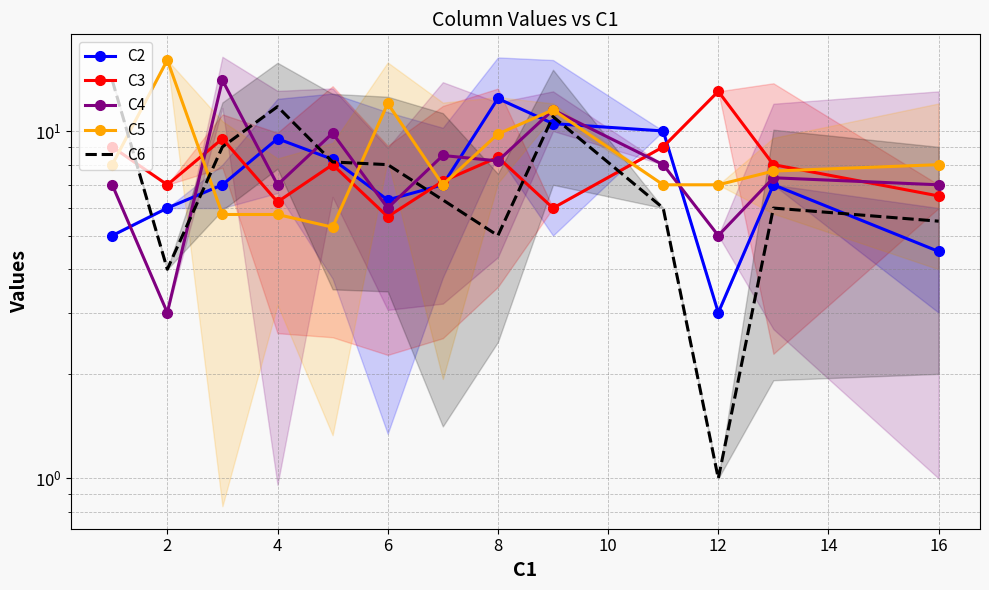

What are all the series names shown in the legend?

C2, C3, C4, C5, C6